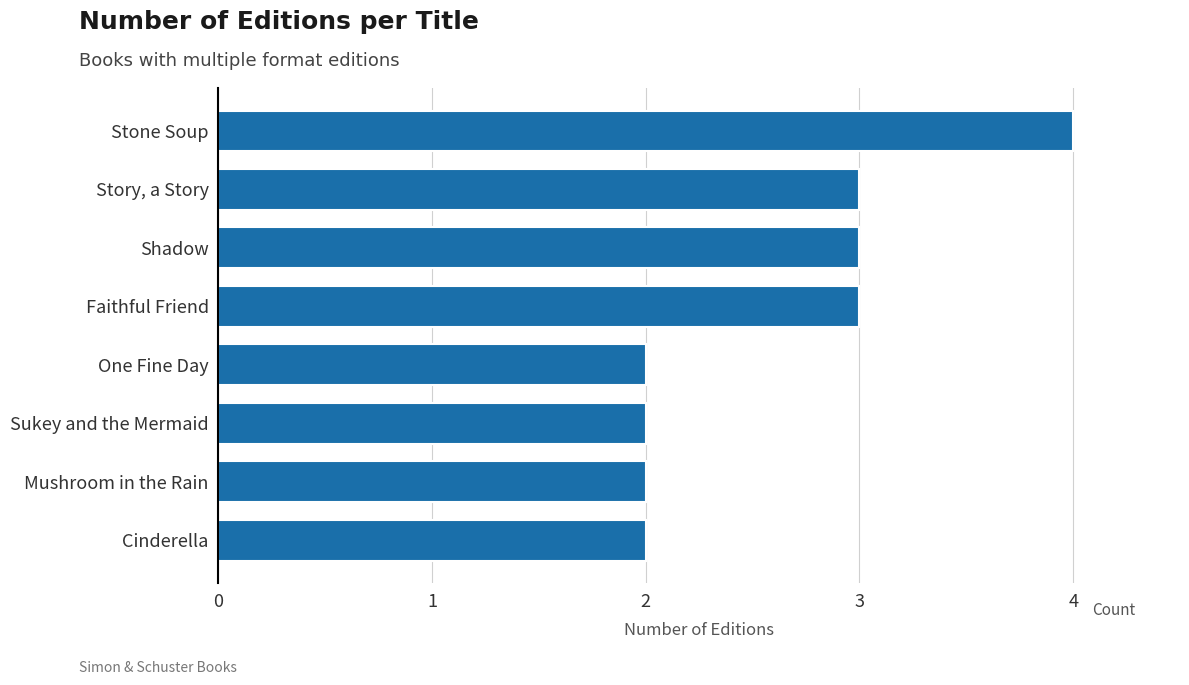

Which has a higher value, Shadow or Cinderella?

Shadow